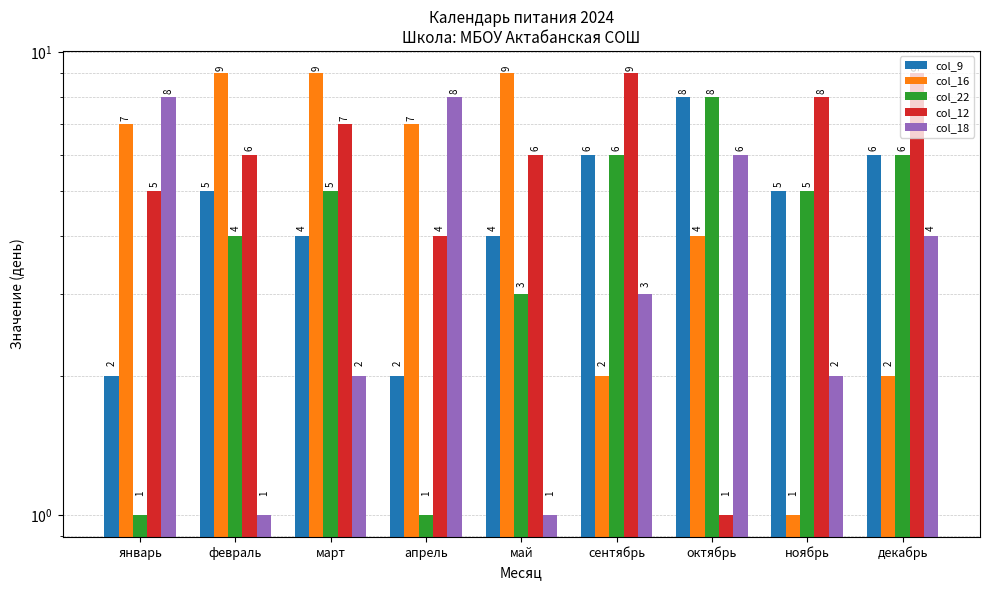

How many col_12 values are between 5 and 8?

5